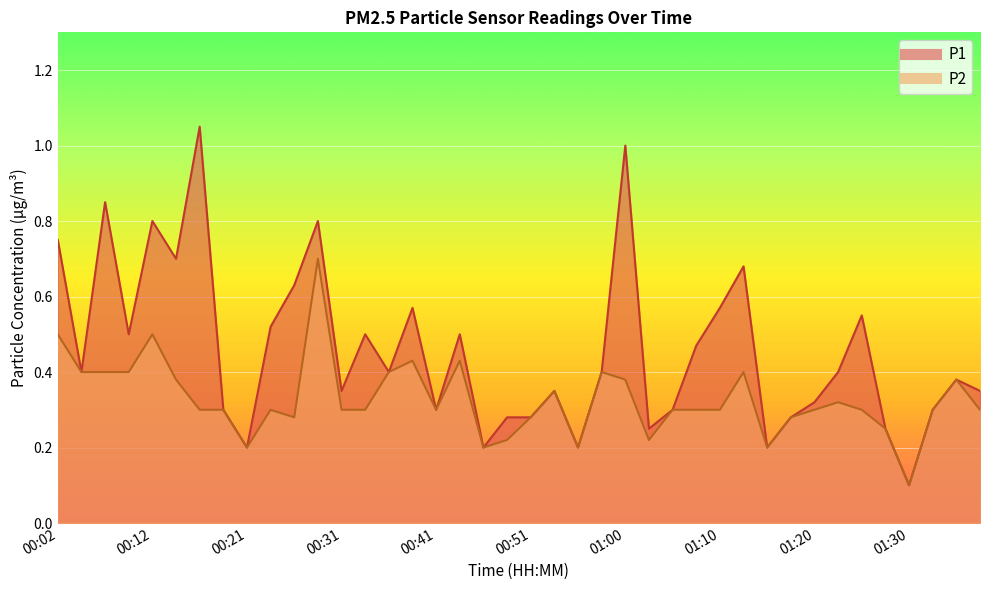

What is the maximum value for P1?

1.1